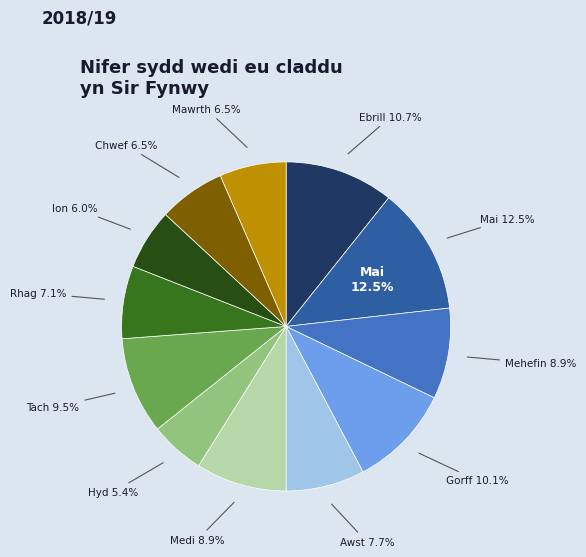

Between Ion and Chwef, which is larger?

Chwef